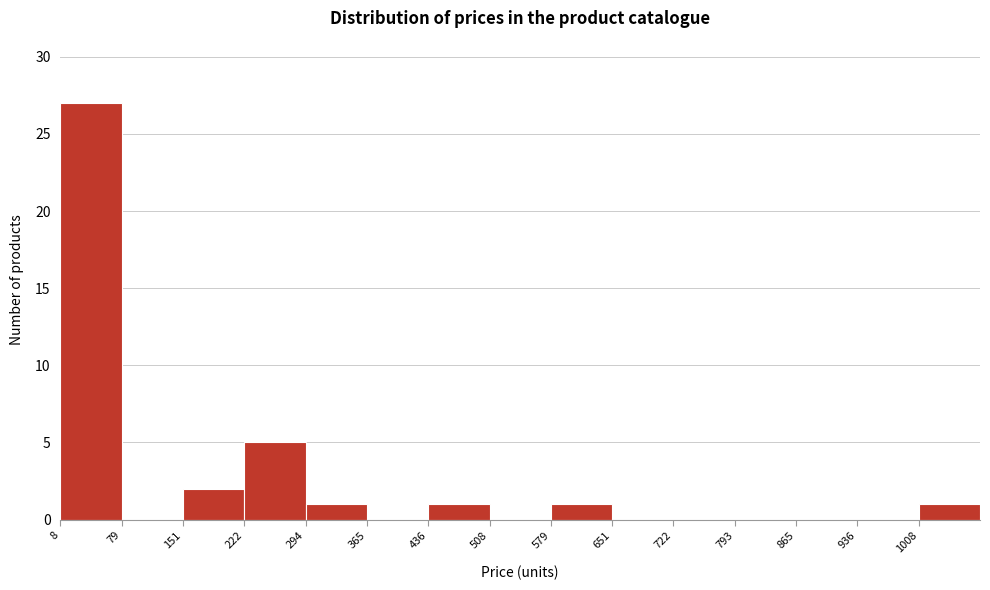

How tall is the bar that spans 220 to 290 on the x-axis? Neither the bar edges nor the heights are printed on the chart, so give them approximately, as read against the axes.

5